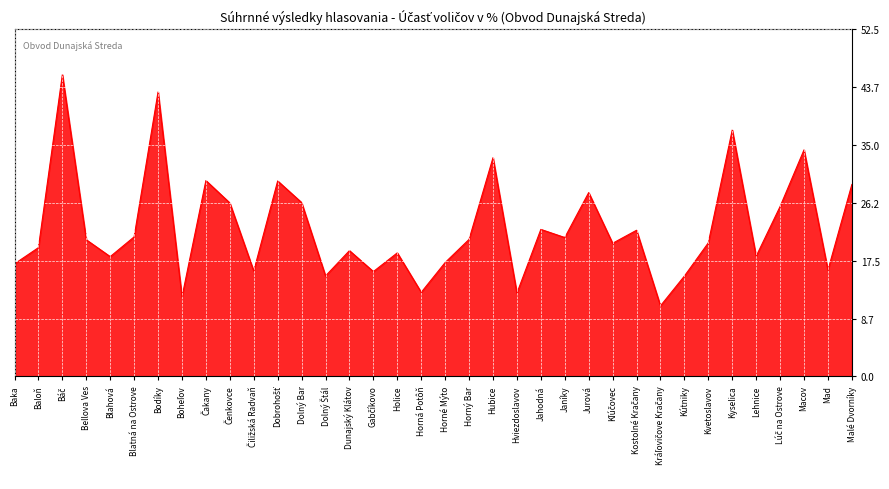

Does the chart have visible grid lines?

Yes